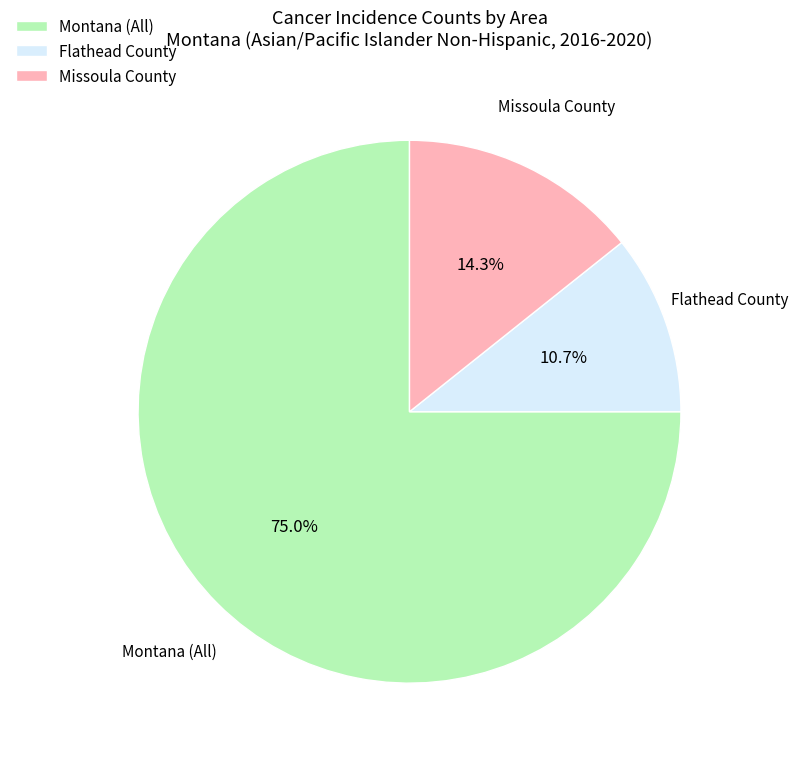

What is the ratio of the value at Montana to the value at Missoula County?

5.2